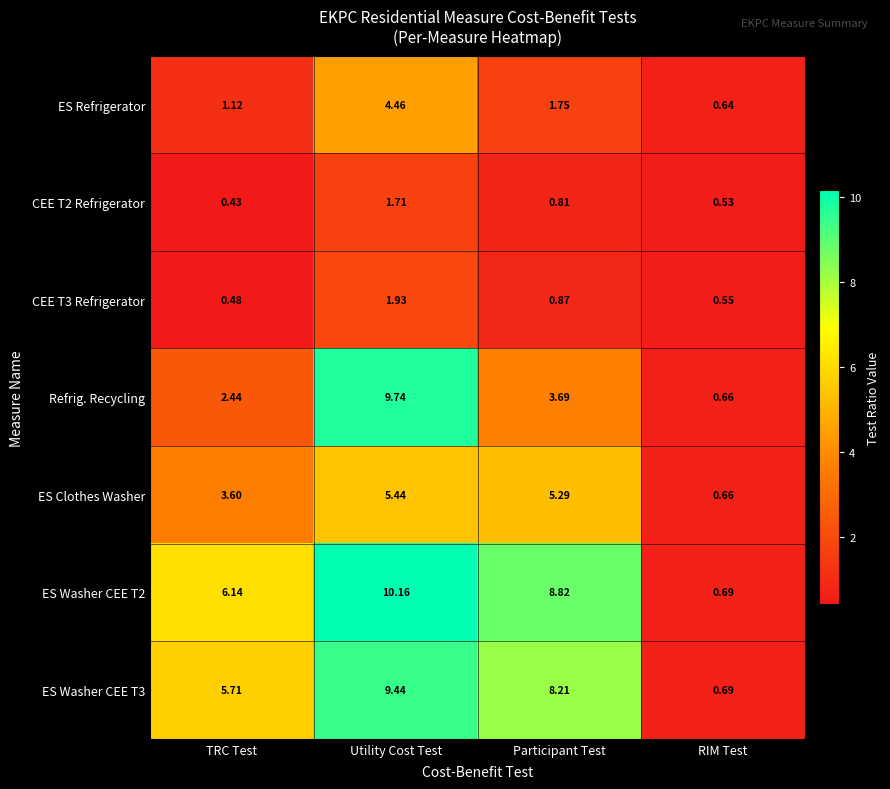

Where is ES Washer CEE T3 nearest to the value 5?

TRC Test